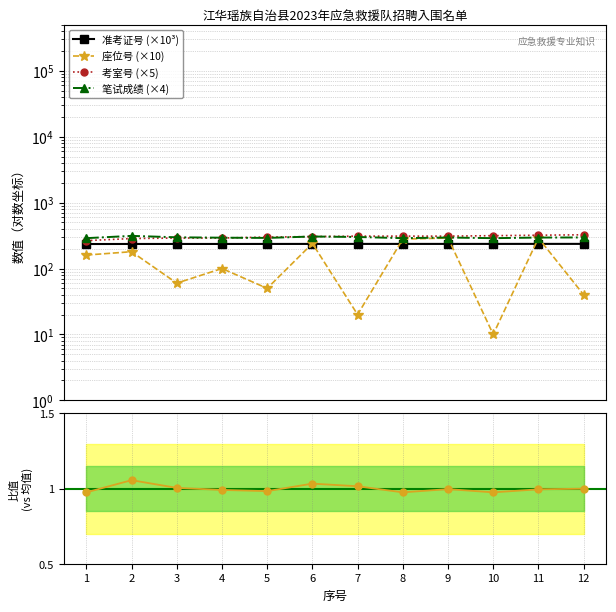

Does the chart display data point markers on the line(s)?

Yes